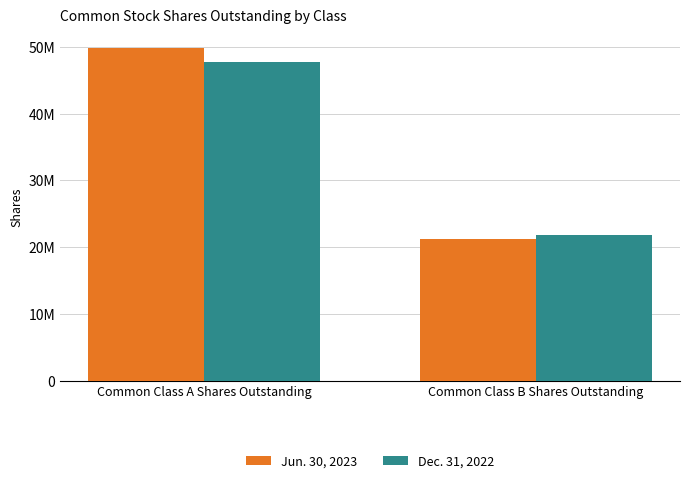

What is the highest value of the Jun. 30, 2023 series?

49775389